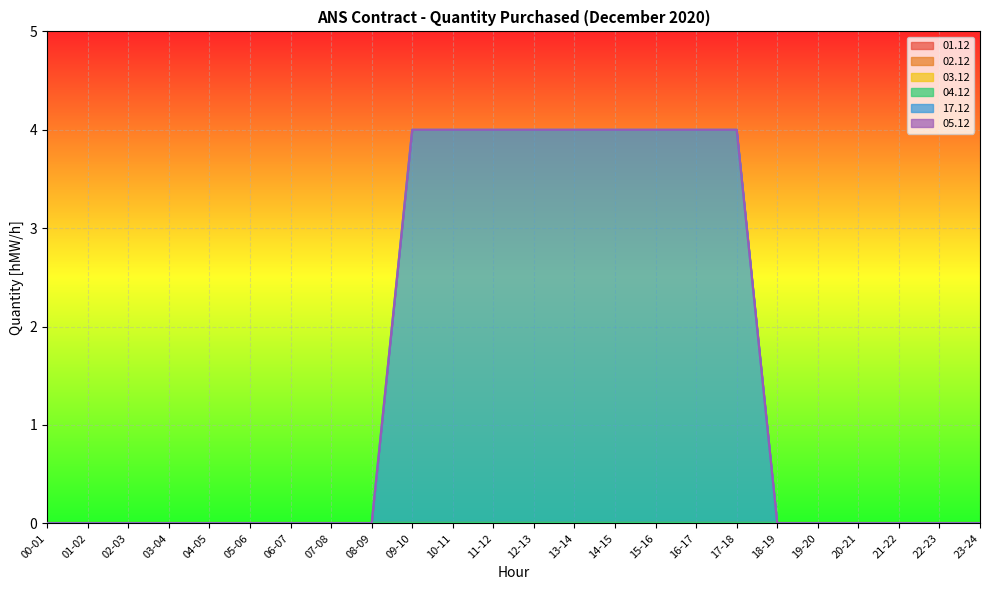

True or false: 17.12 and 01.12 cross at least once.

False